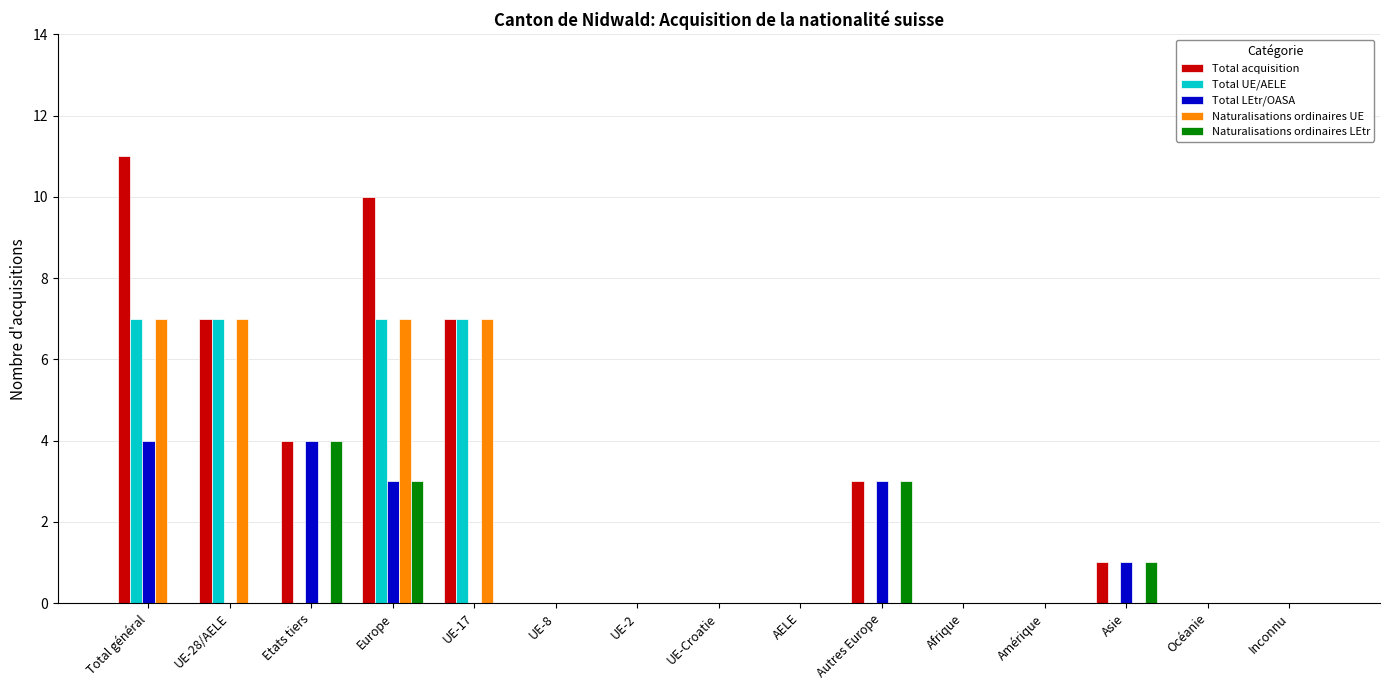

At which category is the sum across all series the highest?

Europe